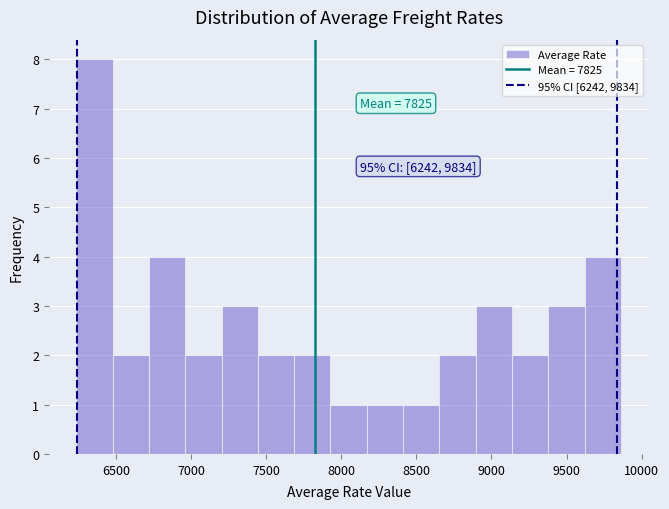

Over which range of the x-axis is the bar tallest?

6250 to 6500